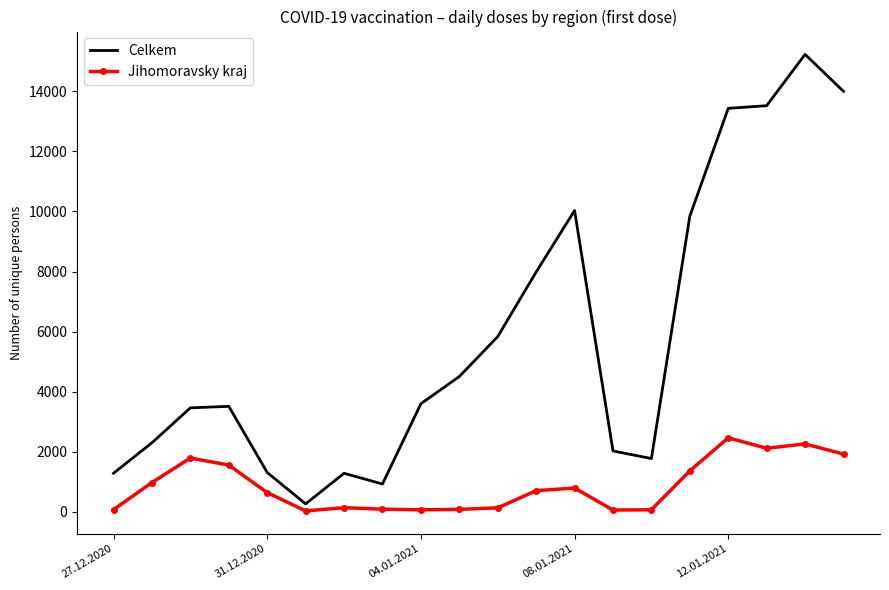

True or false: Celkem and Jihomoravsky kraj intersect in this chart.

False